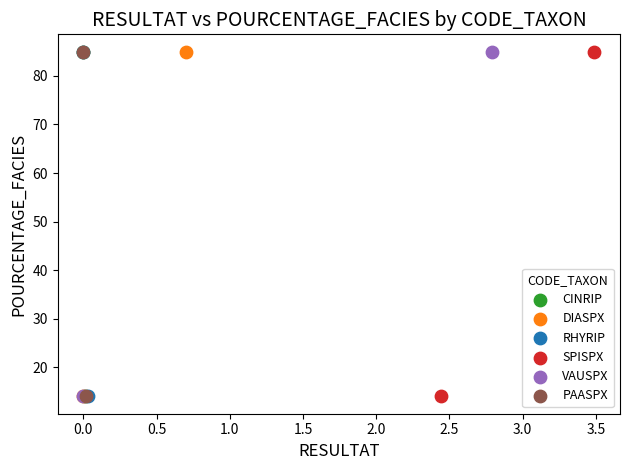

What are all the series names shown in the legend?

CINRIP, DIASPX, RHYRIP, SPISPX, VAUSPX, PAASPX